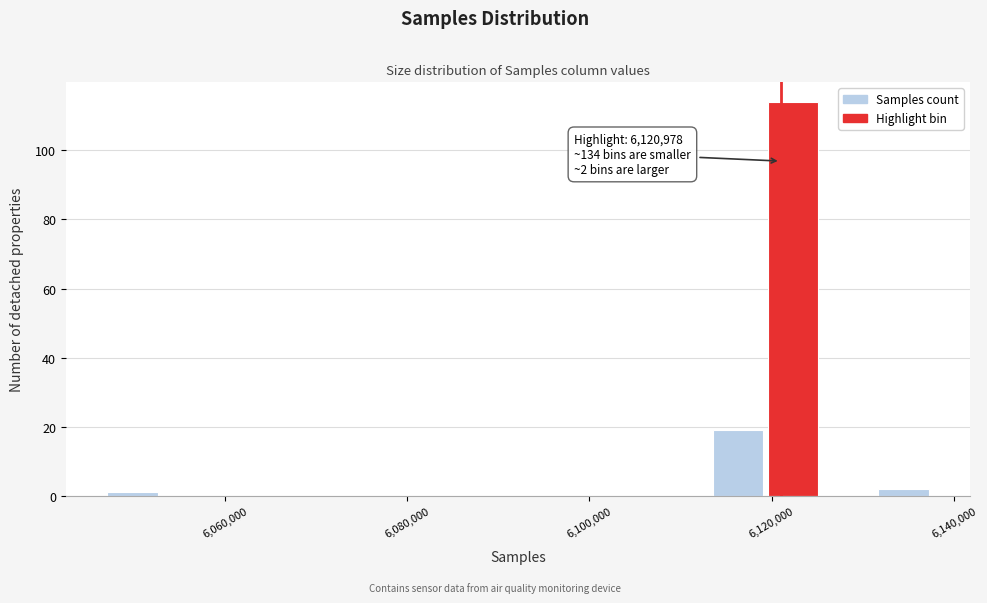

Around what value on the x-axis is the tallest bar? Give the approximate position of its centre, as read against the axis.

6122000